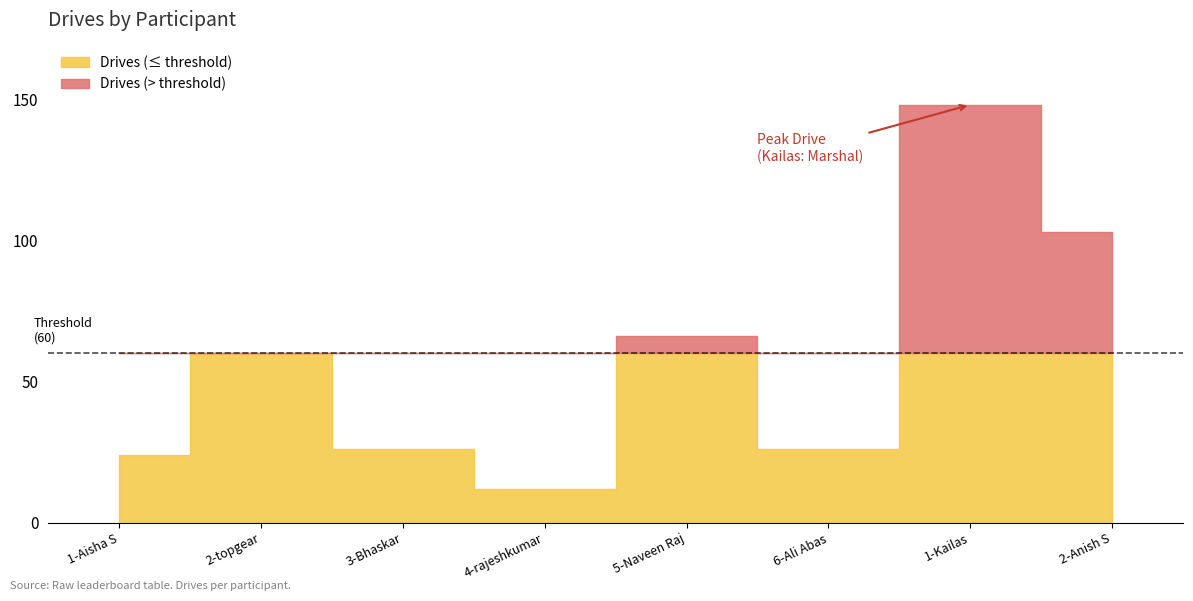

Does the chart display data point markers on the line(s)?

No